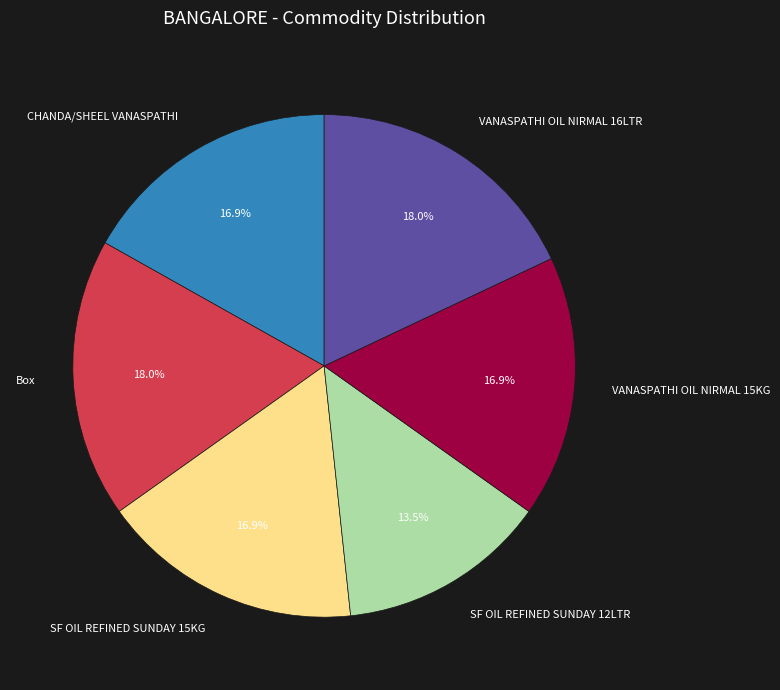

How many segments does this pie chart have?

6